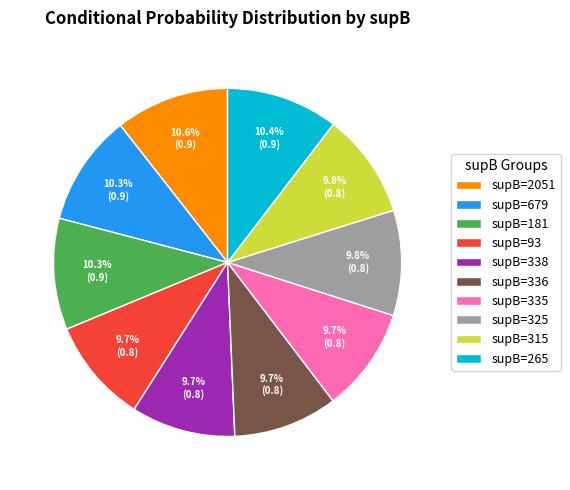

Does any single category account for the majority?

No